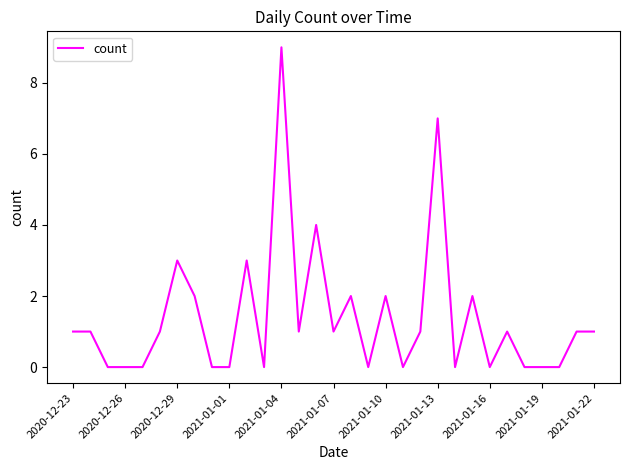

What is the difference between the maximum and minimum values?

9